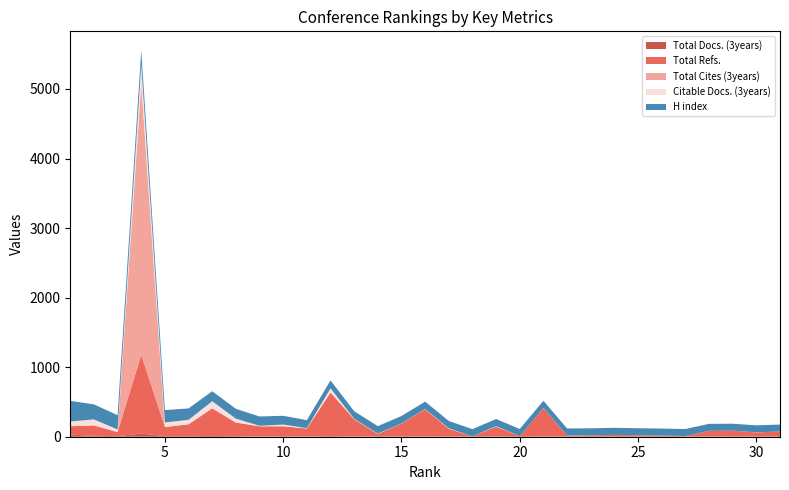

Reading left to right, what are all the values shown in this chart?

Total Docs. (3years): 1=31	2=13	3=9	4=46	5=9	6=9	7=11	8=9	9=2	10=7	11=2	12=10	13=3	14=2	15=2	16=3	17=5	18=0	19=4	20=0	21=2	22=2	23=0	24=1	25=1	26=0	27=1	28=3	29=1	30=2	31=1
Total Refs.: 1=120	2=149	3=58	4=1131	5=130	6=170	7=397	8=195	9=148	10=143	11=116	12=625	13=248	14=38	15=187	16=392	17=109	18=5	19=141	20=8	21=411	22=14	23=20	24=26	25=20	26=16	27=9	28=82	29=86	30=60	31=74
Total Cites (3years): 1=0	2=0	3=0	4=3903	5=0	6=0	7=0	8=0	9=0	10=0	11=0	12=0	13=0	14=0	15=0	16=0	17=0	18=0	19=0	20=0	21=0	22=0	23=0	24=0	25=0	26=0	27=0	28=0	29=0	30=1	31=0
Citable Docs. (3years): 1=68	2=87	3=37	4=276	5=66	6=64	7=102	8=56	9=7	10=25	11=5	12=61	13=7	14=5	15=2	16=4	17=7	18=0	19=7	20=0	21=2	22=1	23=0	24=0	25=0	26=0	27=0	28=0	29=0	30=1	31=0
H index: 1=297	2=216	3=206	4=195	5=178	6=164	7=144	8=141	9=134	10=126	11=115	12=114	13=109	14=107	15=107	16=106	17=105	18=104	19=103	20=103	21=102	22=102	23=101	24=101	25=101	26=101	27=101	28=100	29=100	30=100	31=100